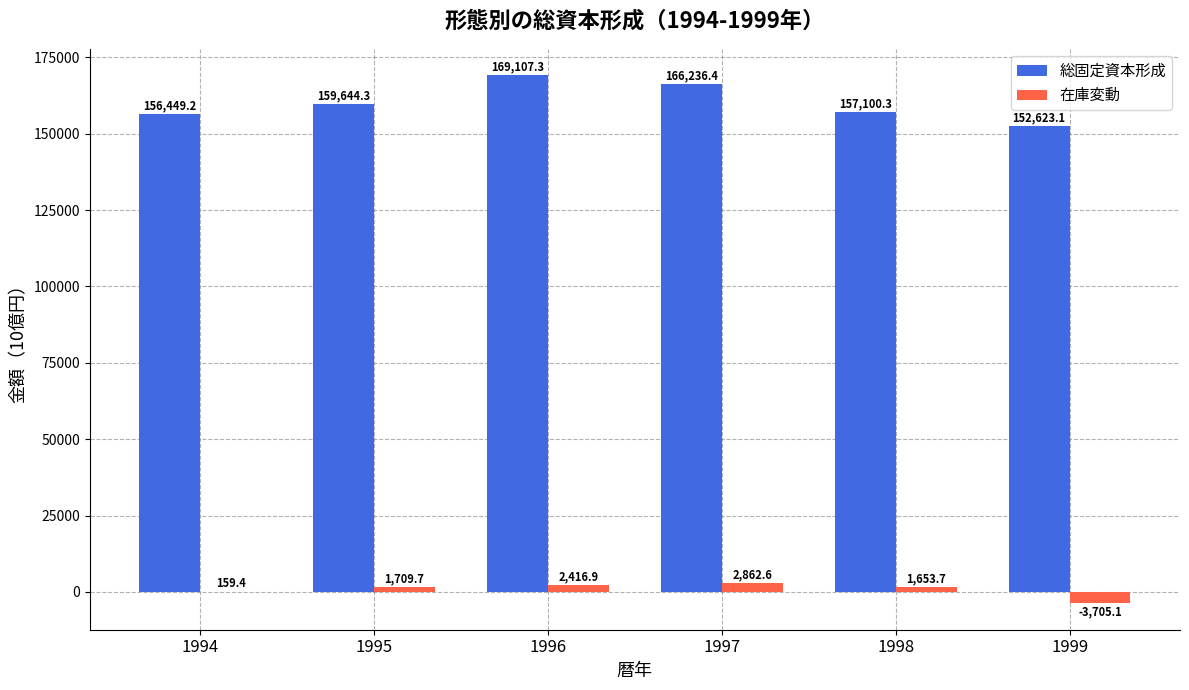

What is the greatest value displayed?

169107.3